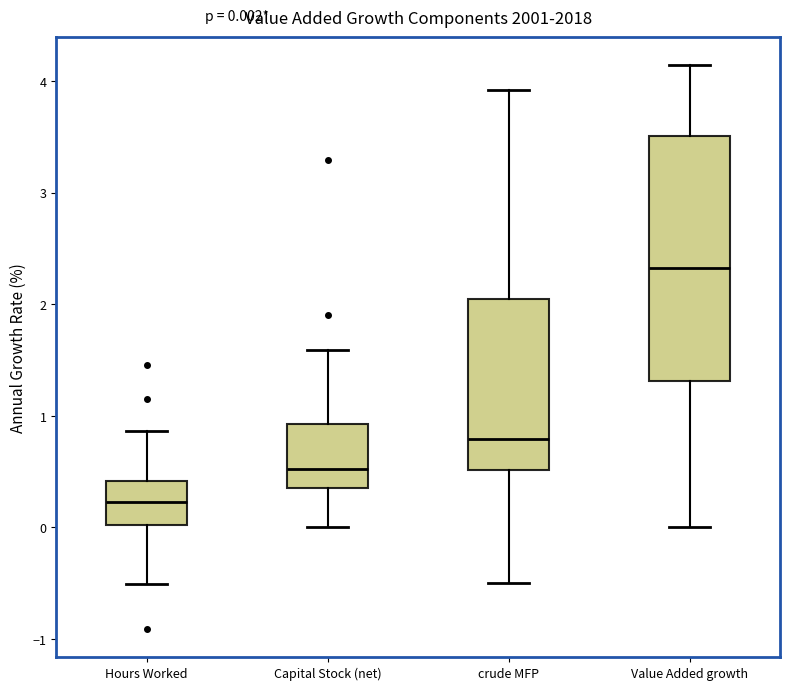

Which box's median line is the highest?

Value Added growth